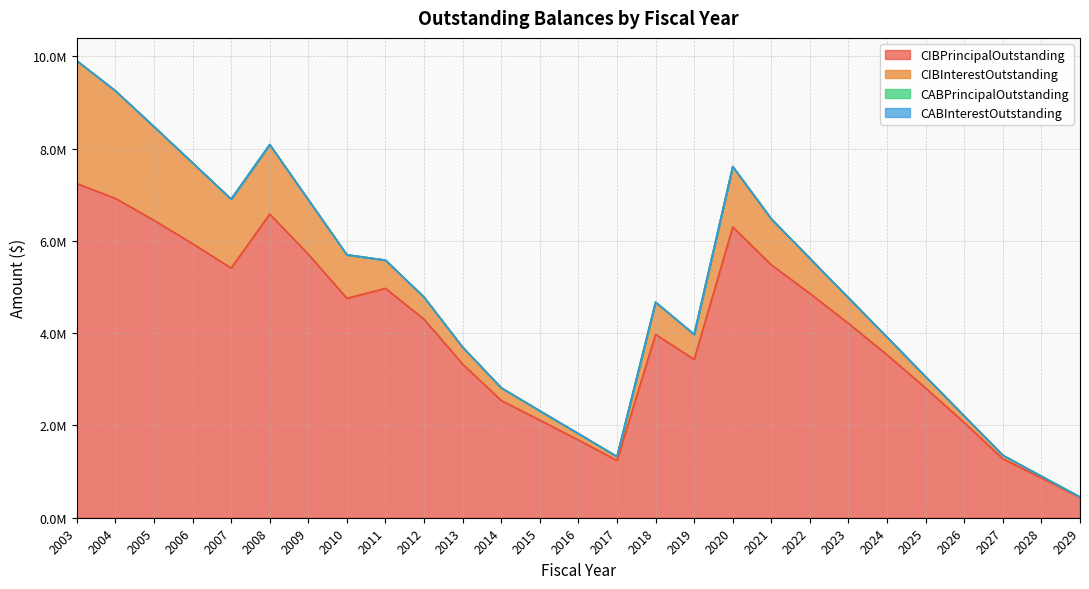

What is the value of the CIBInterestOutstanding point at the 17th from the left?

541982.5